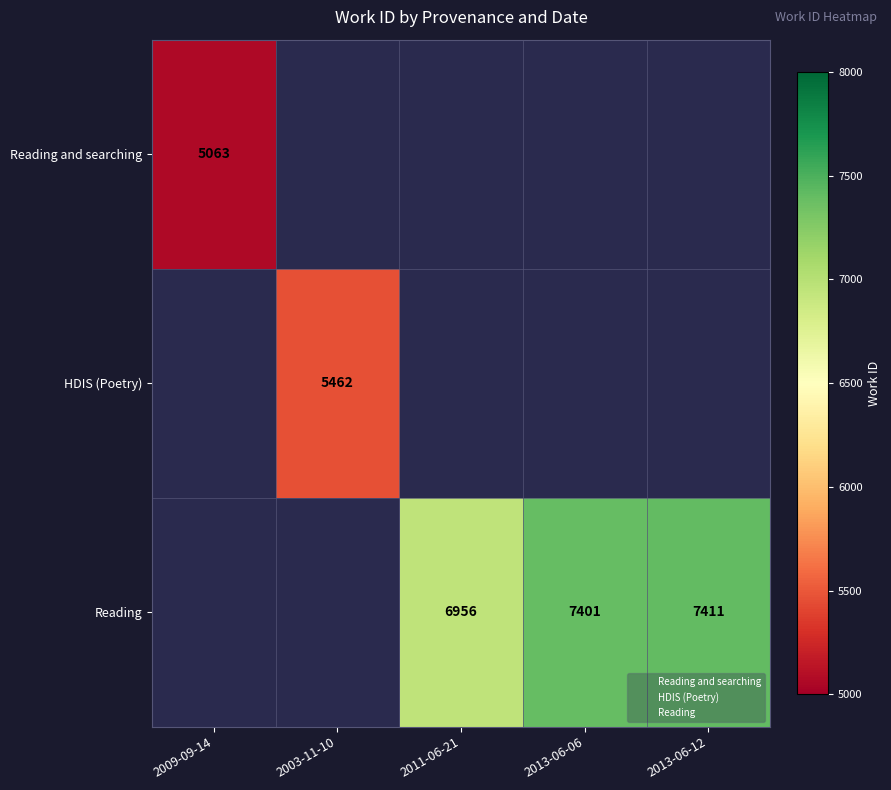

Which series changed the most between 2011-06-21 and 2013-06-12?

Reading